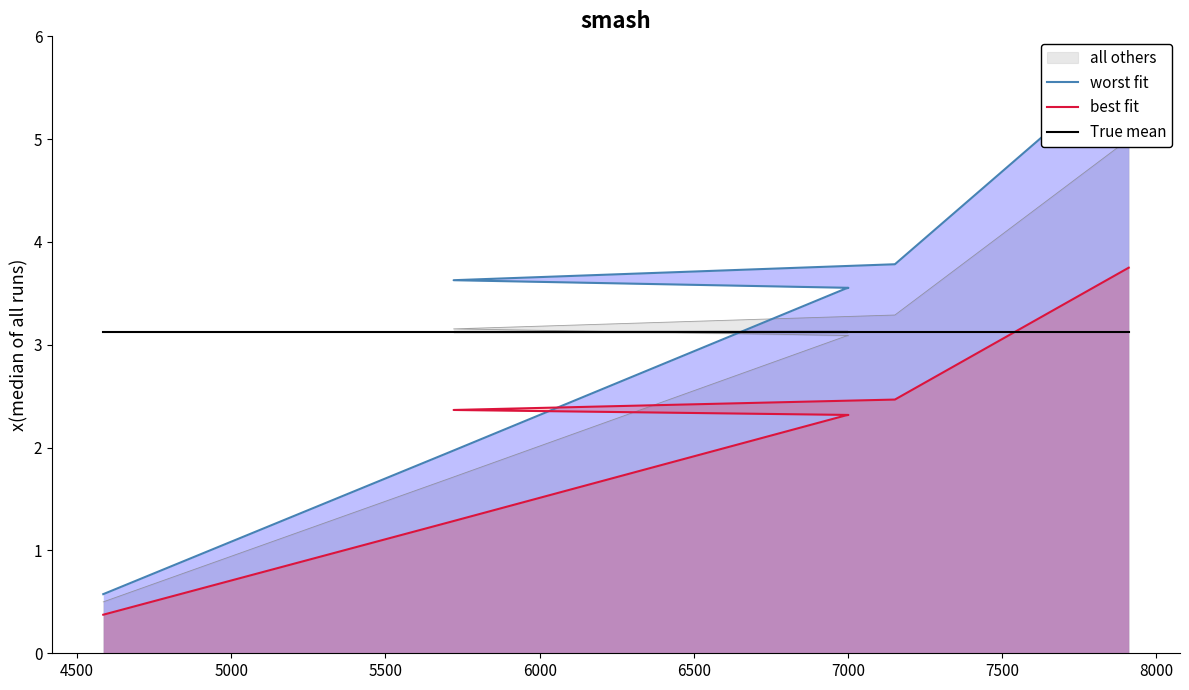

What is the highest value of the worst fit series?

5.8